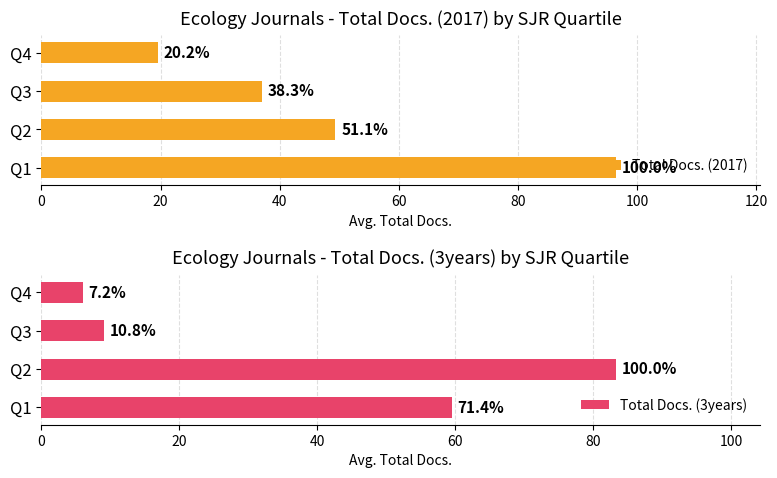

What is the value of the Total Docs. (3years) bar at the 1st from the left?

59.5